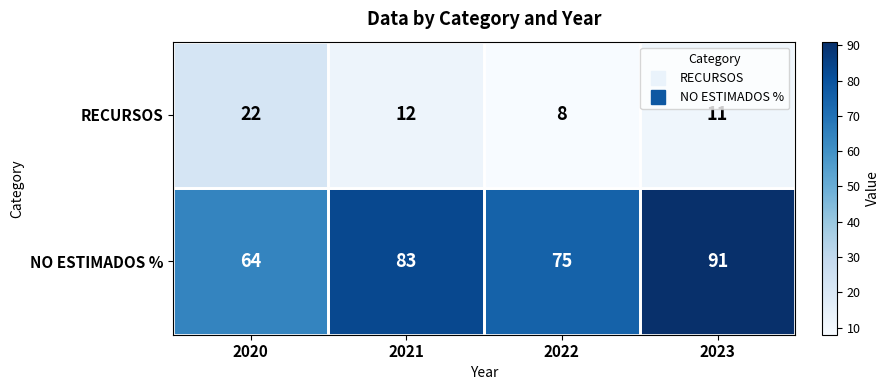

Which series has the largest total across all categories?

NO ESTIMADOS %